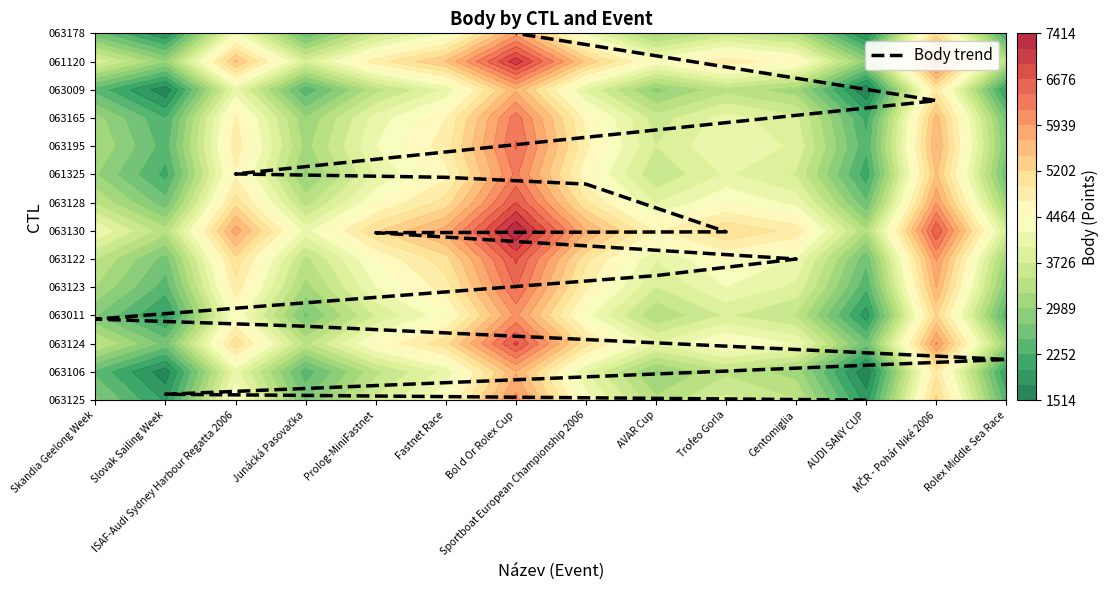

The value at Bol d Or Rolex Cup is 22.1. True or false?

False